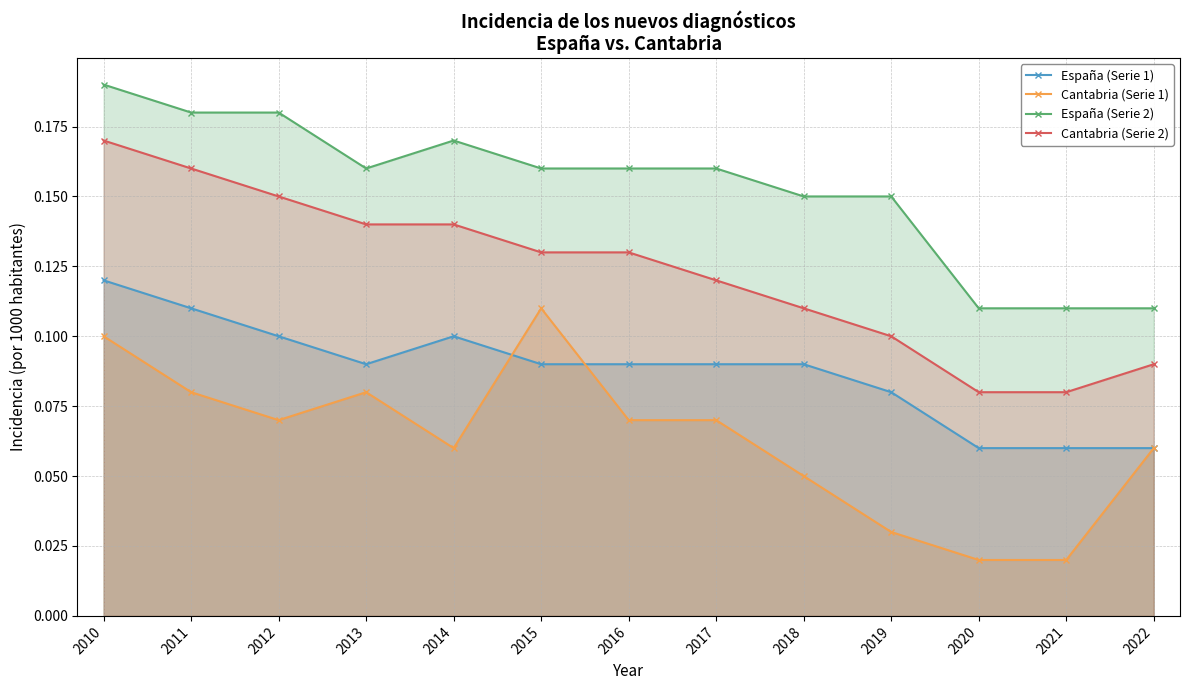

Reading right to left, list all the values displayed in this chart.

España (Serie 1): 2022=0.1	2021=0.1	2020=0.1	2019=0.1	2018=0.1	2017=0.1	2016=0.1	2015=0.1	2014=0.1	2013=0.1	2012=0.1	2011=0.1	2010=0.1
Cantabria (Serie 1): 2022=0.1	2021=0.0	2020=0.0	2019=0.0	2018=0.1	2017=0.1	2016=0.1	2015=0.1	2014=0.1	2013=0.1	2012=0.1	2011=0.1	2010=0.1
España (Serie 2): 2022=0.1	2021=0.1	2020=0.1	2019=0.1	2018=0.1	2017=0.2	2016=0.2	2015=0.2	2014=0.2	2013=0.2	2012=0.2	2011=0.2	2010=0.2
Cantabria (Serie 2): 2022=0.1	2021=0.1	2020=0.1	2019=0.1	2018=0.1	2017=0.1	2016=0.1	2015=0.1	2014=0.1	2013=0.1	2012=0.1	2011=0.2	2010=0.2